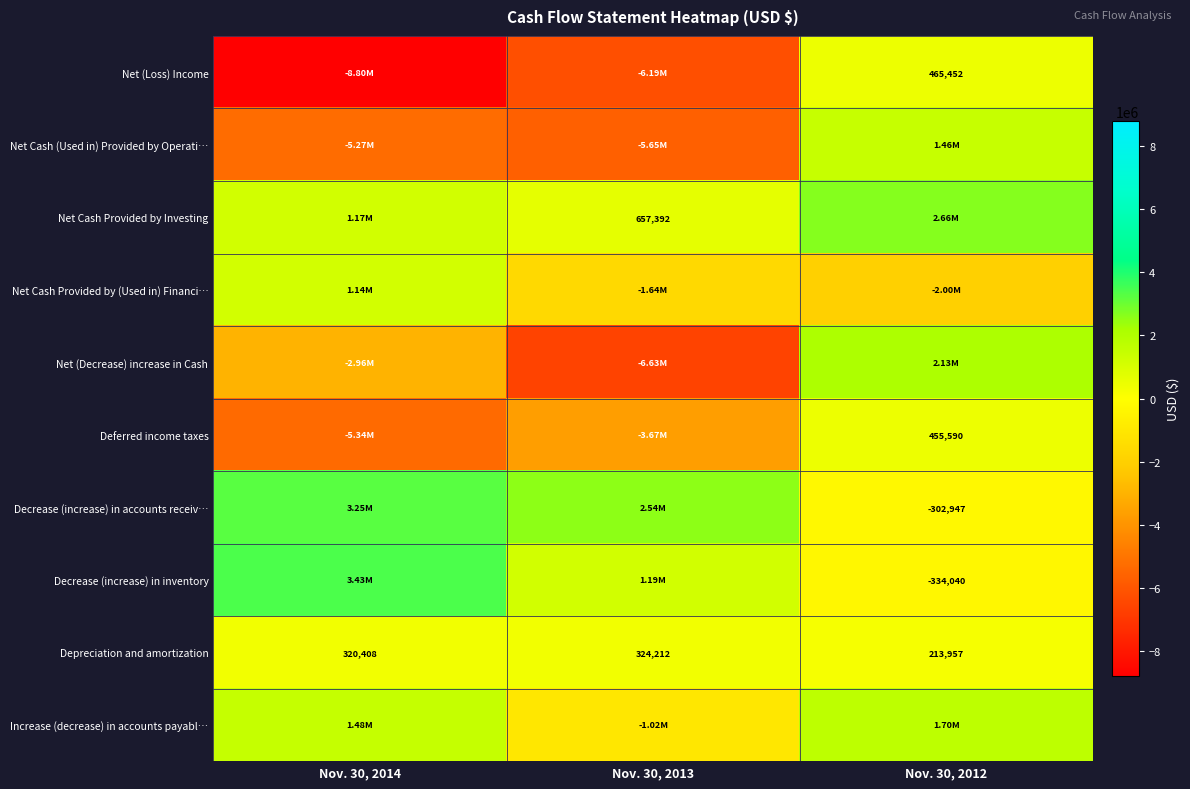

How many data points in Decrease (increase) in accounts receiv… are less than 2544742?

1